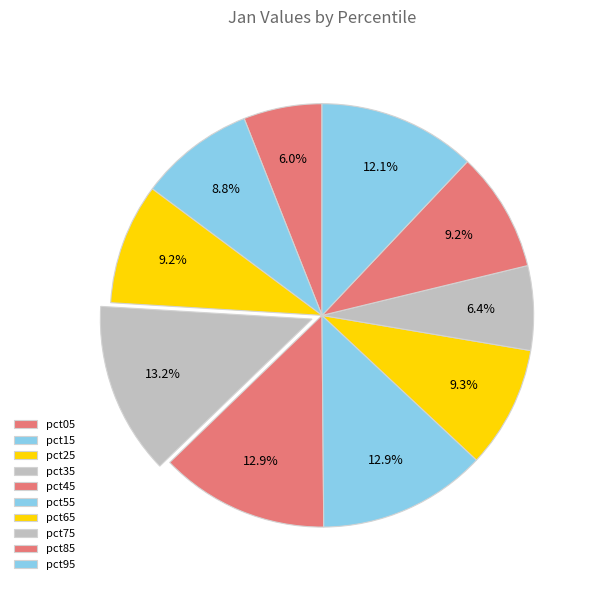

True or false: pct95 accounts for 12% of the total.

True